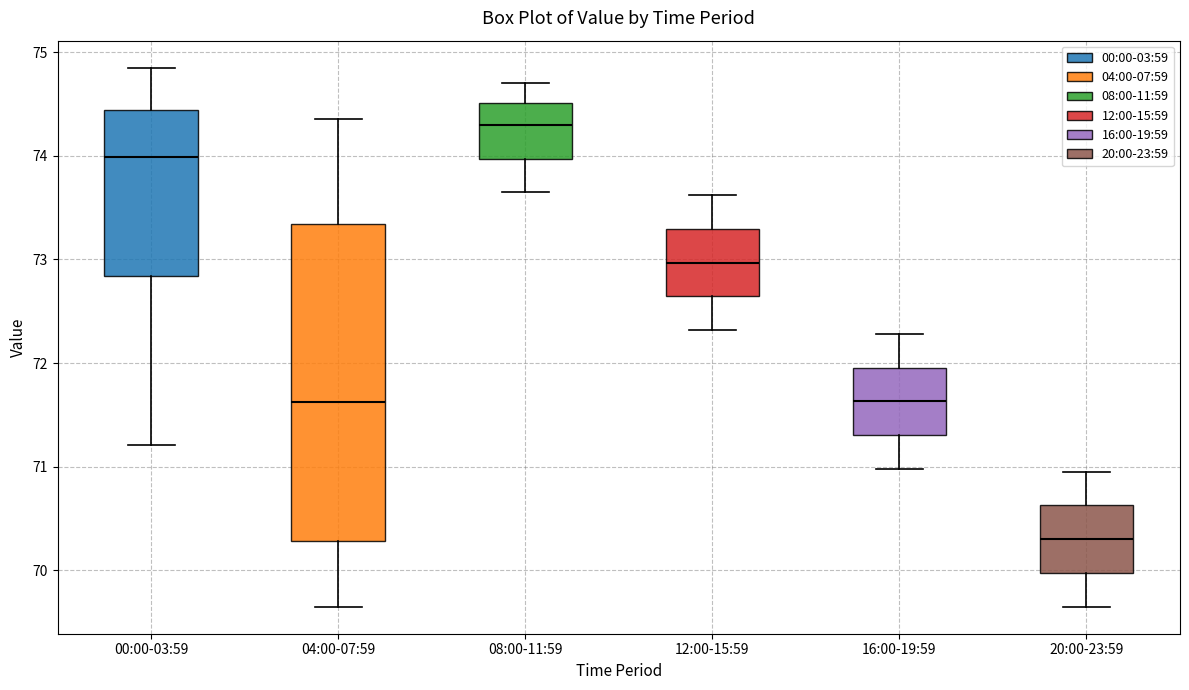

Which box has the lowest median line?

20:00-23:59